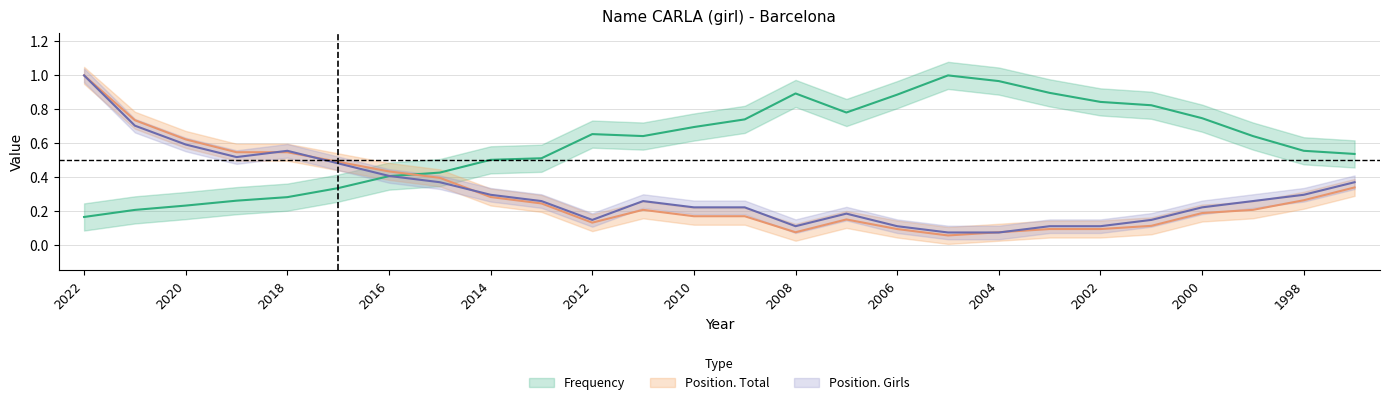

True or false: Position. Total has a value of 0.4 at 1999.

False